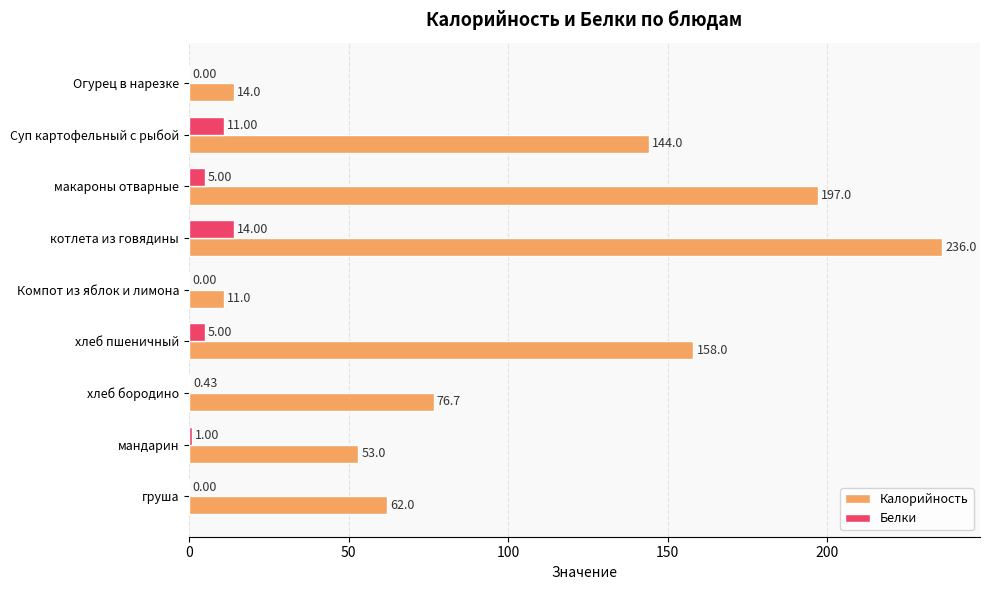

At which category is the sum across all series the highest?

котлета из говядины